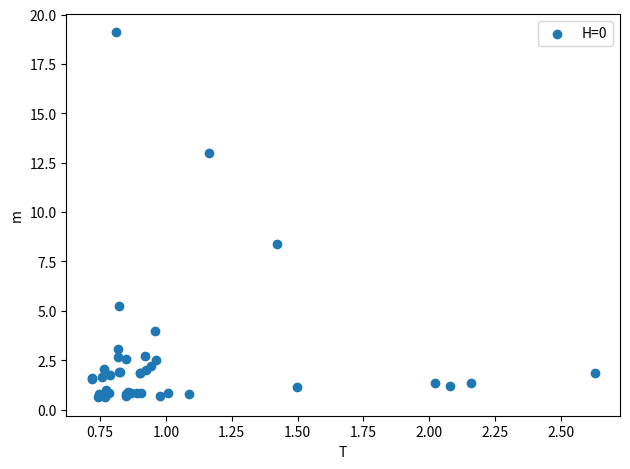

What Y value in the scatter plot is closest to 9?

8.4